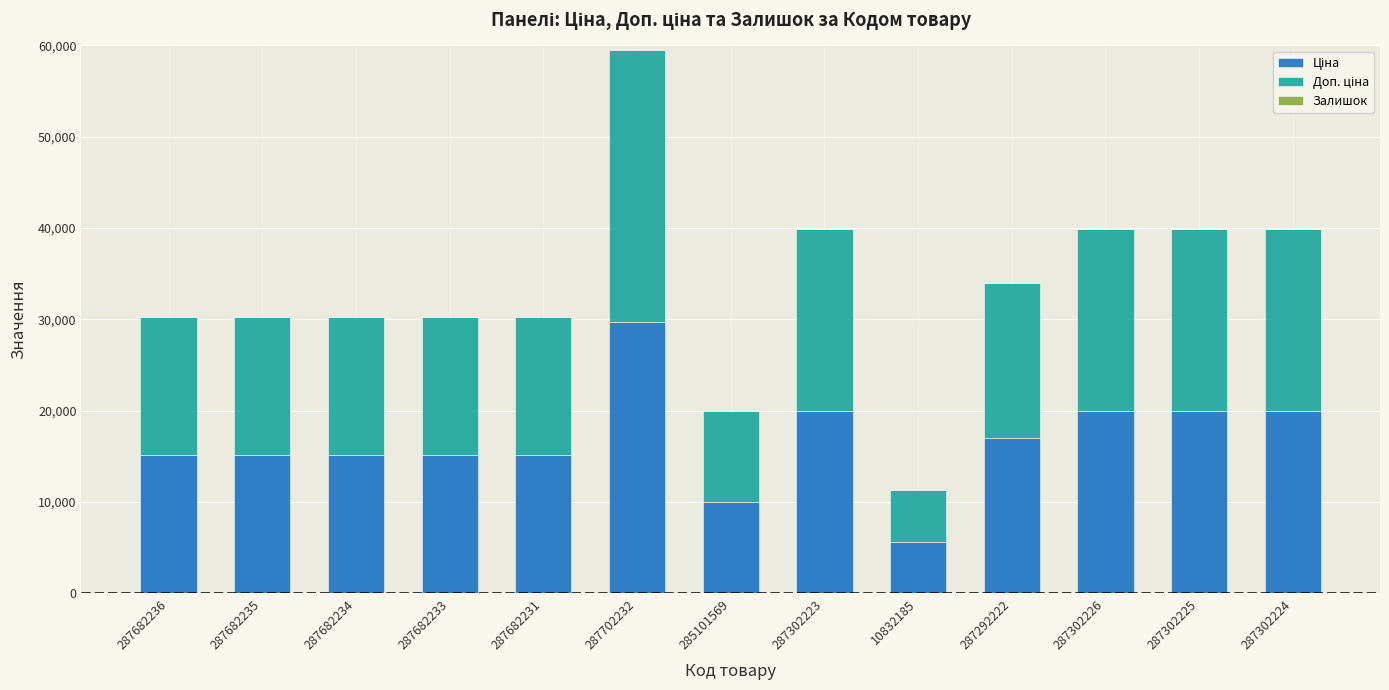

What is the total value across all series at 287682236?

30240.0